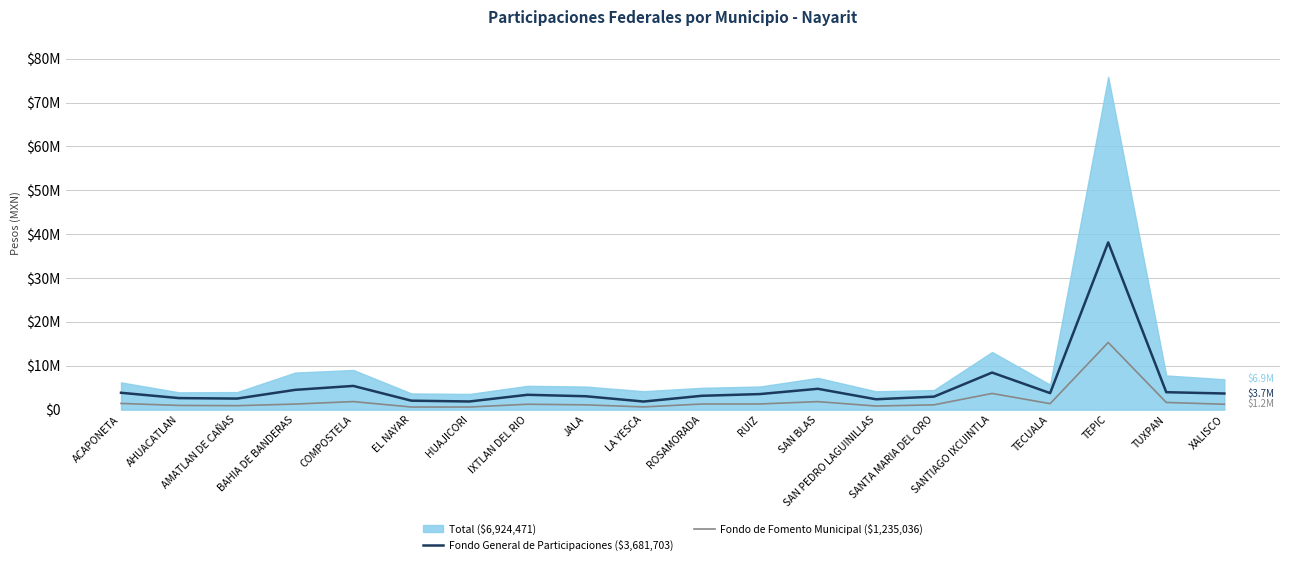

What is the sum of the Fondo General de Participaciones ($3,681,703) values at XALISCO and HUAJICORI?

5544227.8